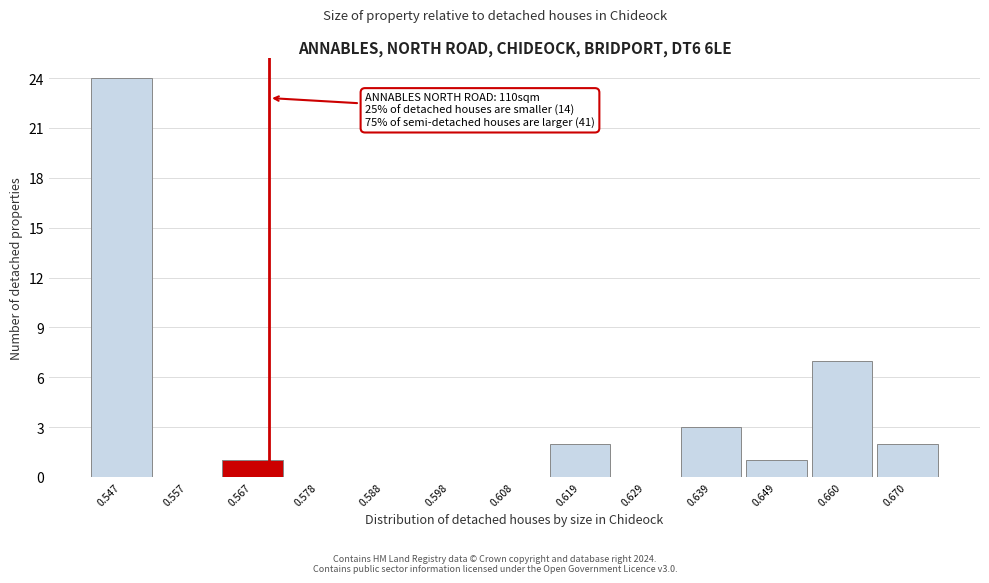

Which range on the x-axis has the tallest bar?

0.542 to 0.552